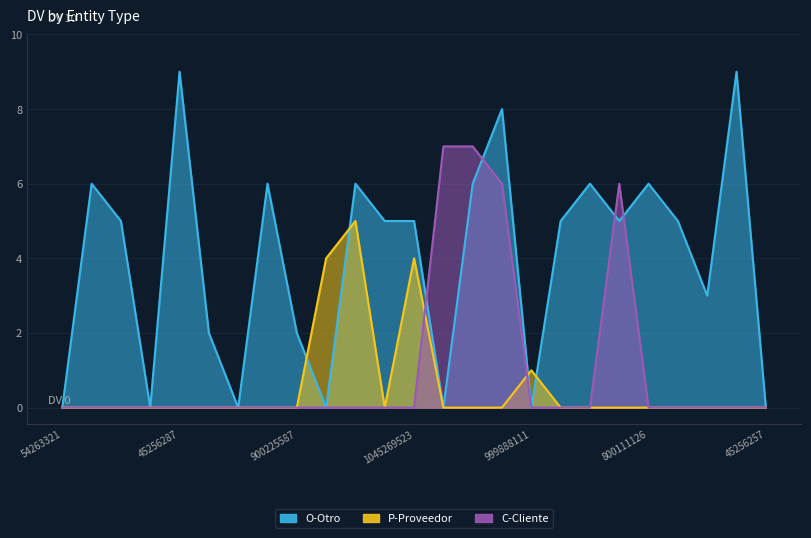

Does the chart have visible grid lines?

Yes